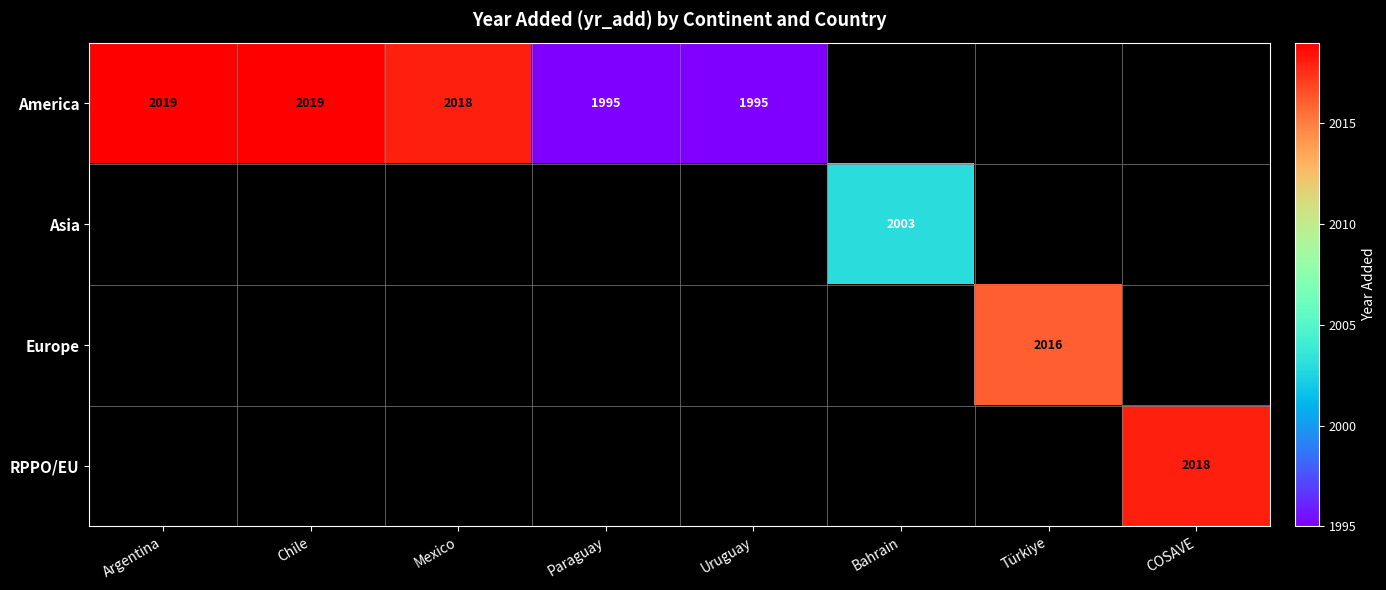

What is the smallest value displayed?

1995.0